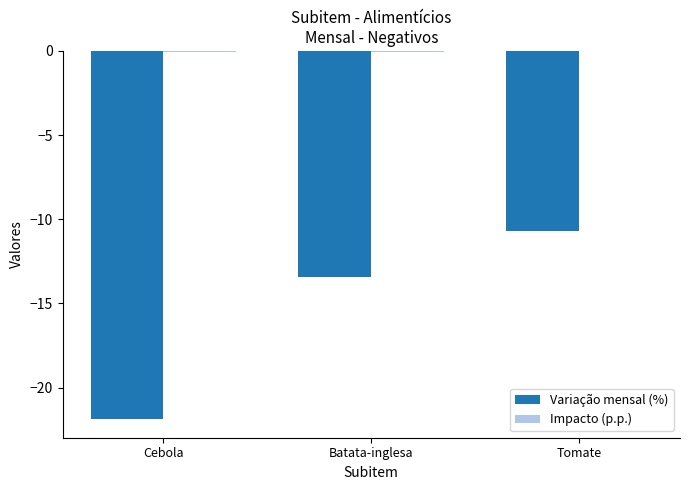

Between Batata-inglesa and Tomate, which series saw the biggest shift?

Variação mensal (%)